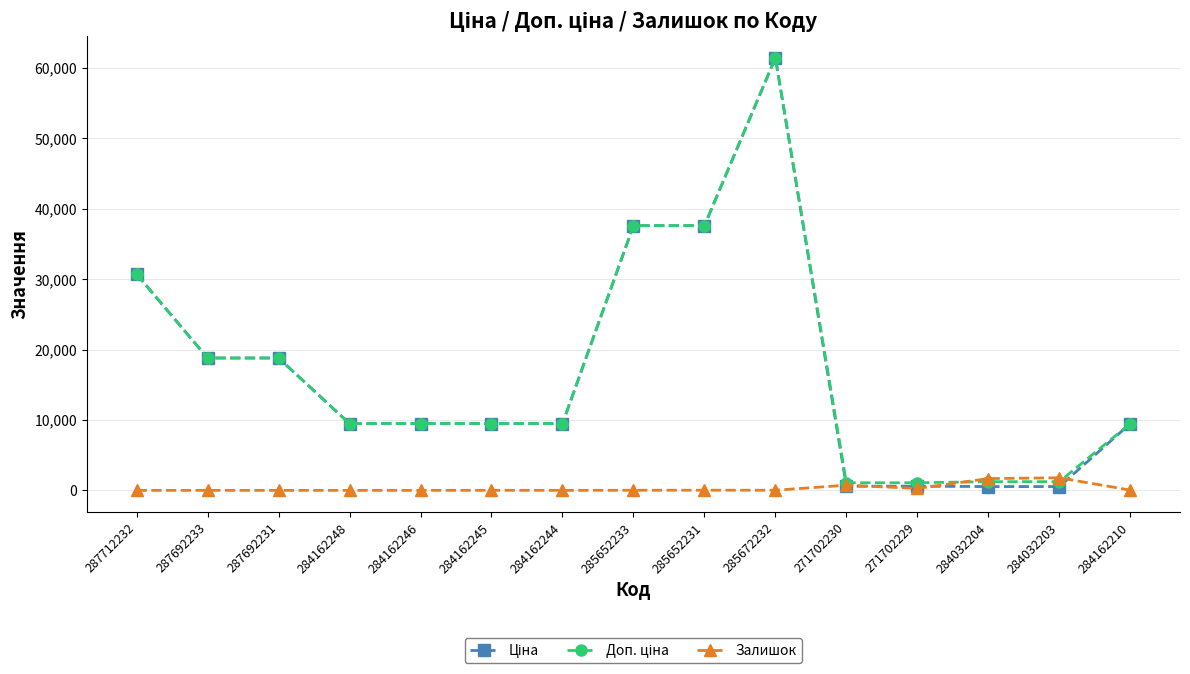

Which category has the highest value across all series?

285672232